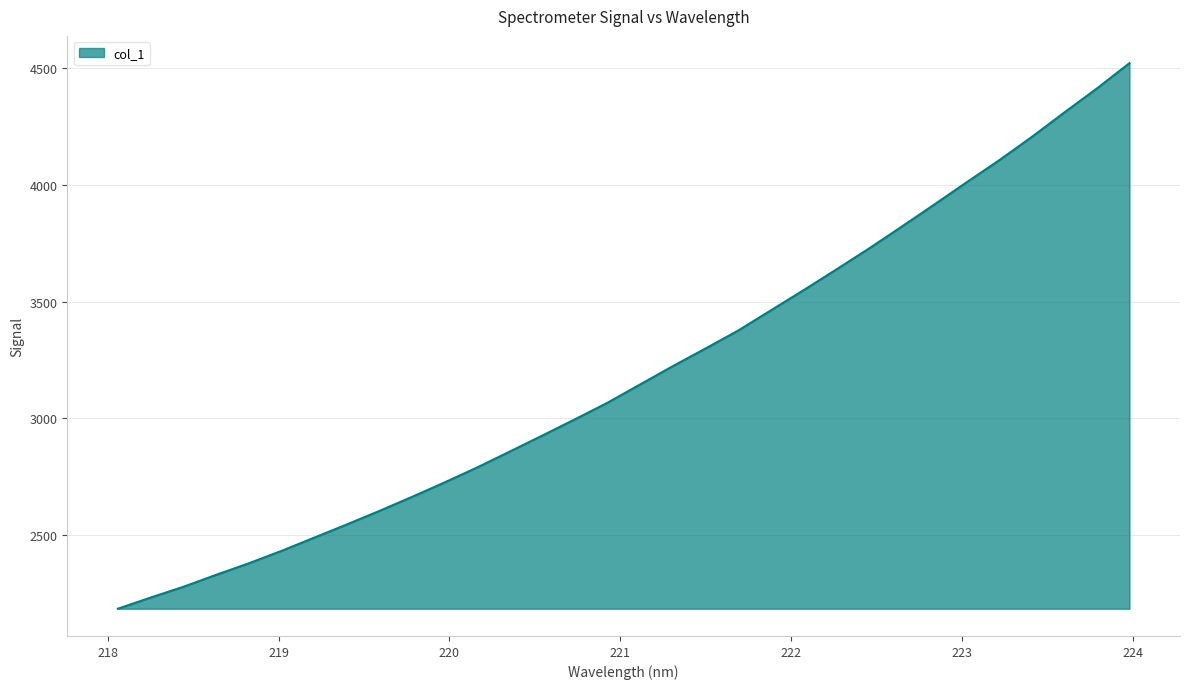

What is the greatest value displayed?

4519.8